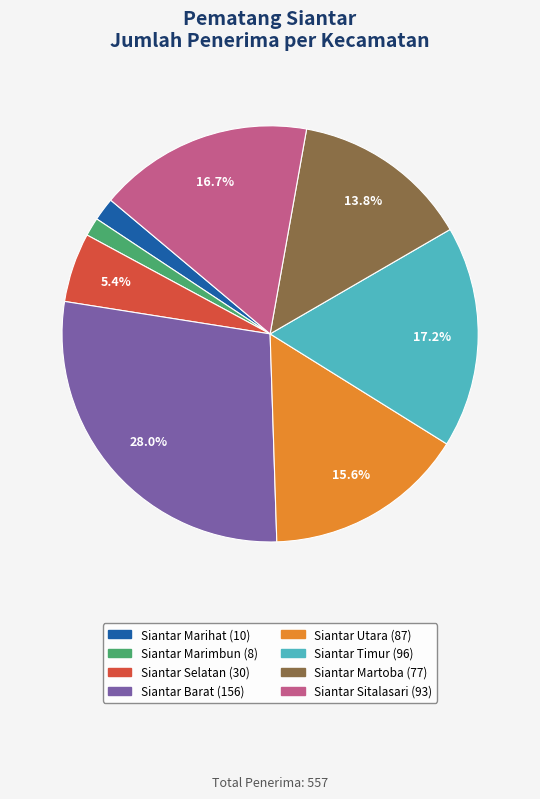

To the nearest percent, what is the difference between the Siantar Utara and Siantar Martoba slice percentages?

2%